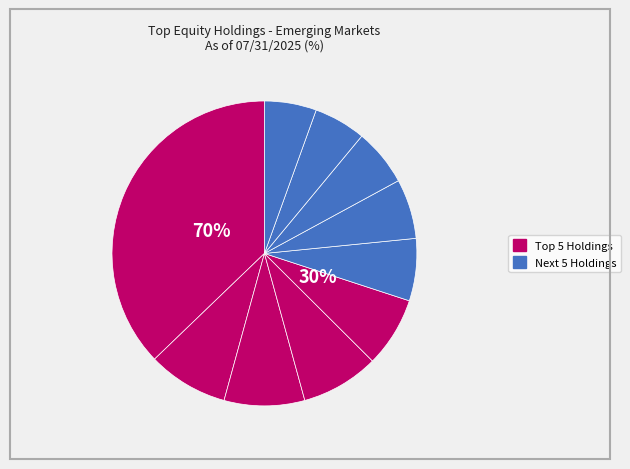

To the nearest percent, what is the average slice percentage?

10%